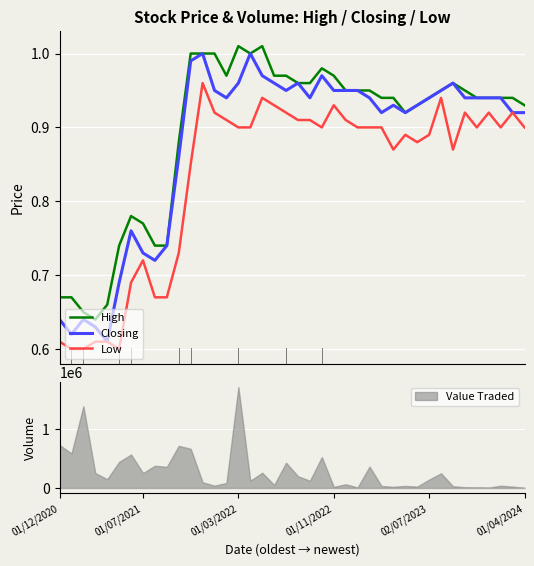

How many lines are shown in the chart?

3